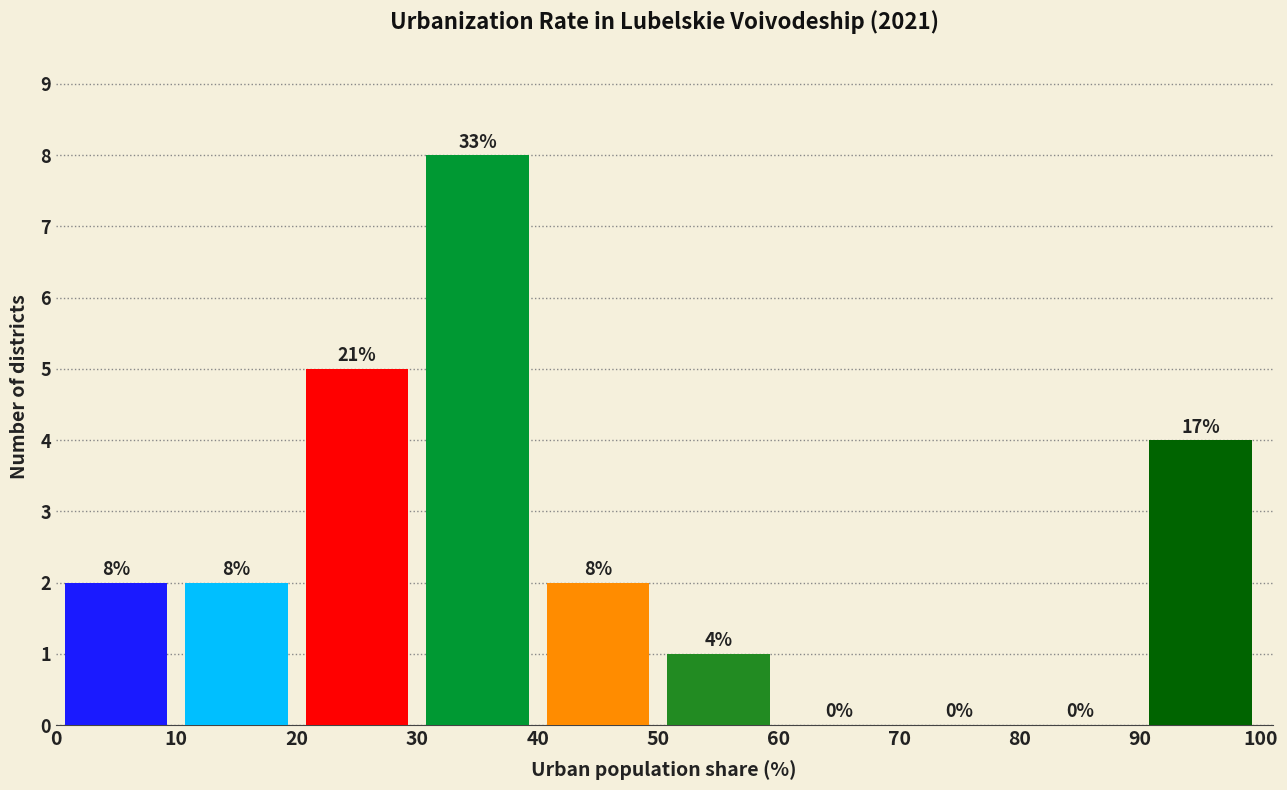

Which range on the x-axis has the tallest bar?

30 to 40